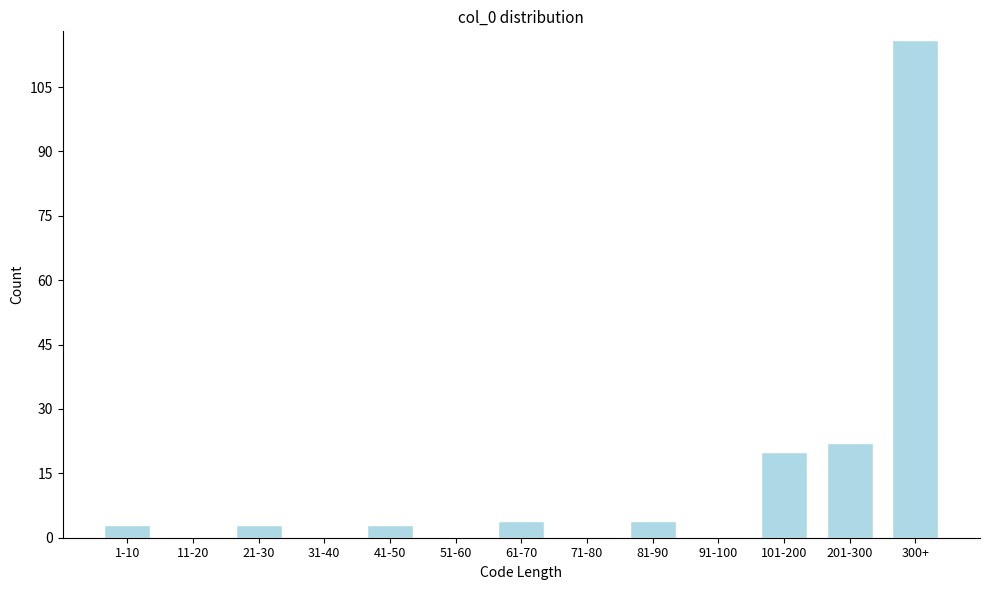

Reading left to right, extract all data points from this chart.

1-10=3	11-20=0	21-30=3	31-40=0	41-50=3	51-60=0	61-70=4	71-80=0	81-90=4	91-100=0	101-200=20	201-300=22	300+=116